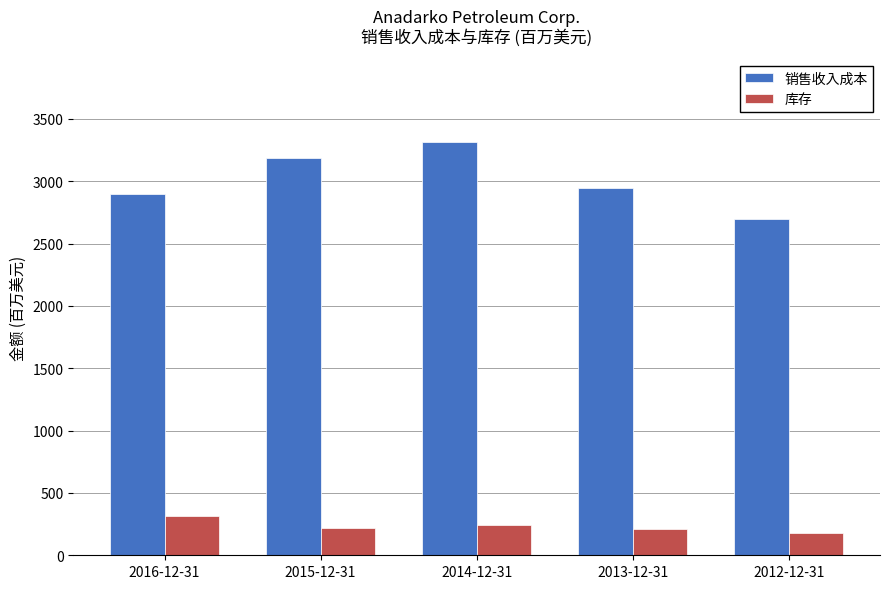

The value of 库存 at 2012-12-31 is 176. True or false?

True